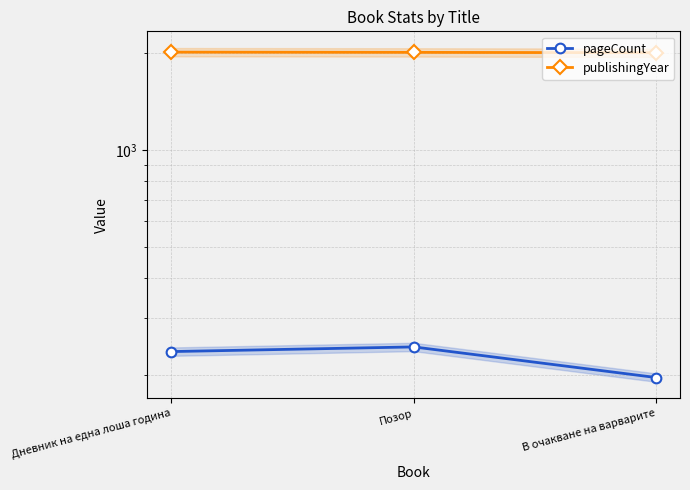

Rank the categories by publishingYear value from highest to lowest.

Дневник на една лоша година, Позор, В очакване на варварите